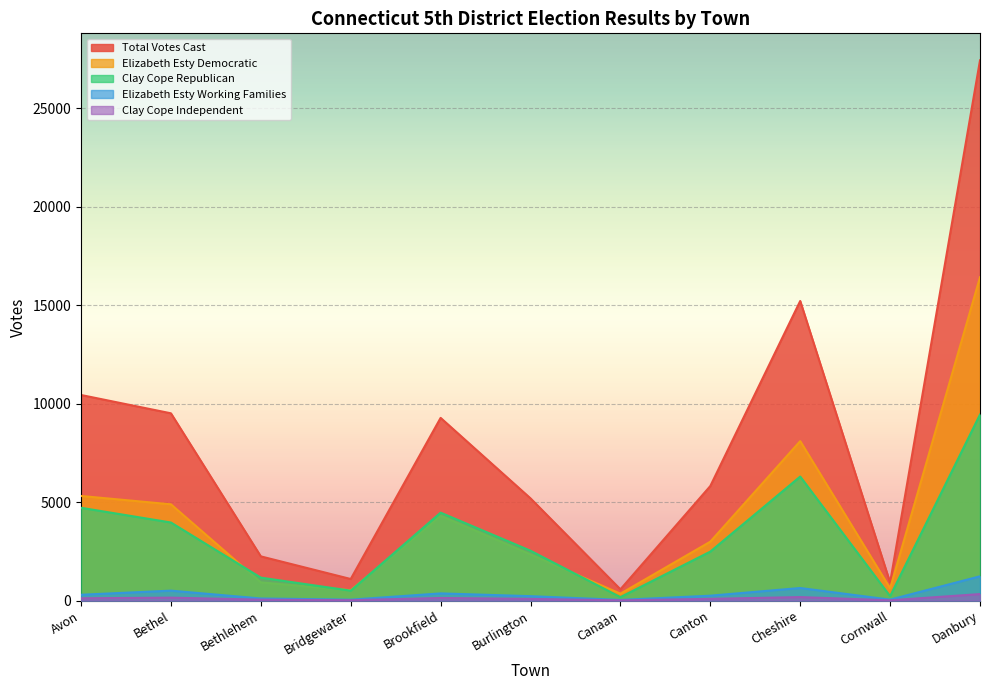

How many lines are shown in the chart?

5